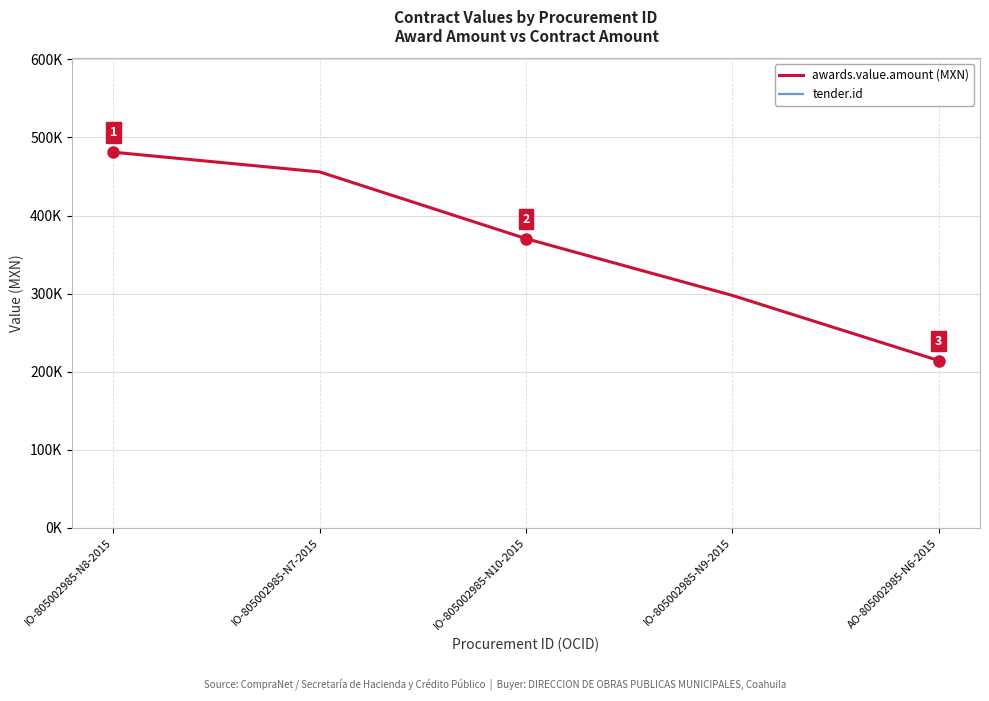

Where is tender.id nearest to the value 936809?

IO-805002985-N8-2015